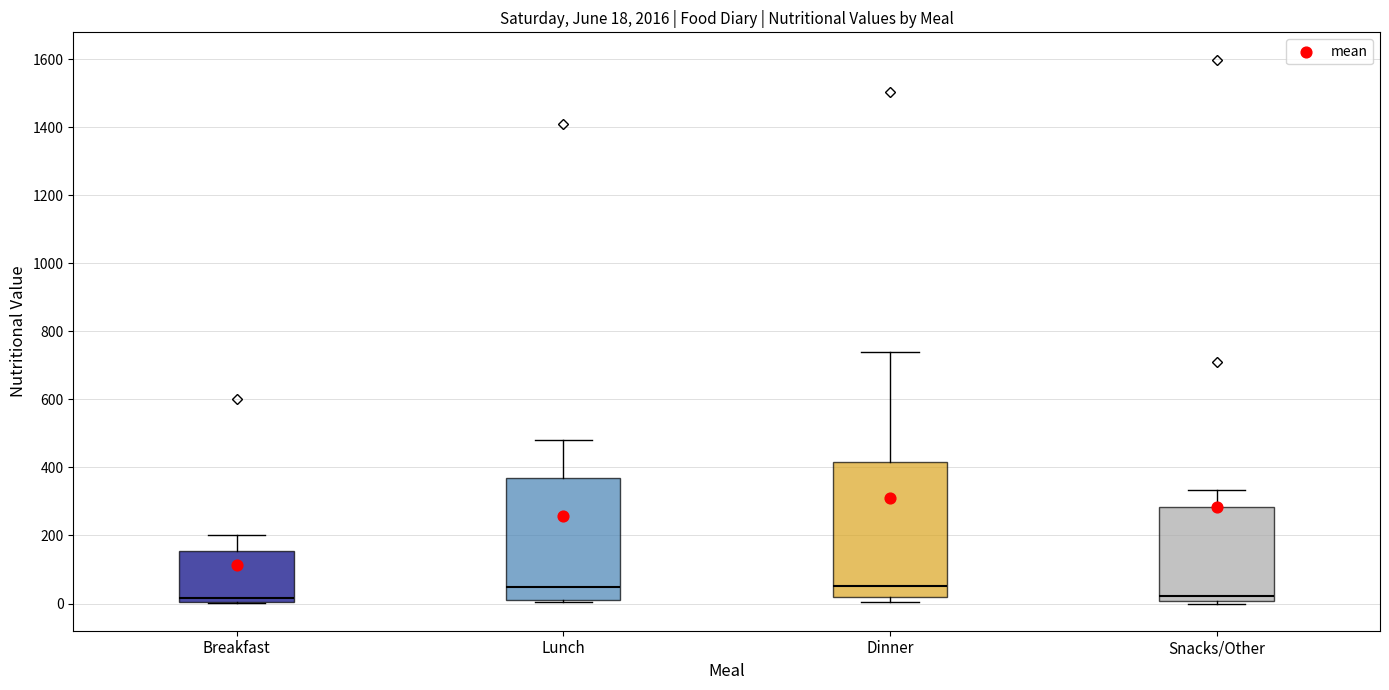

Which box is the tallest, from its lower edge to its upper edge?

Dinner